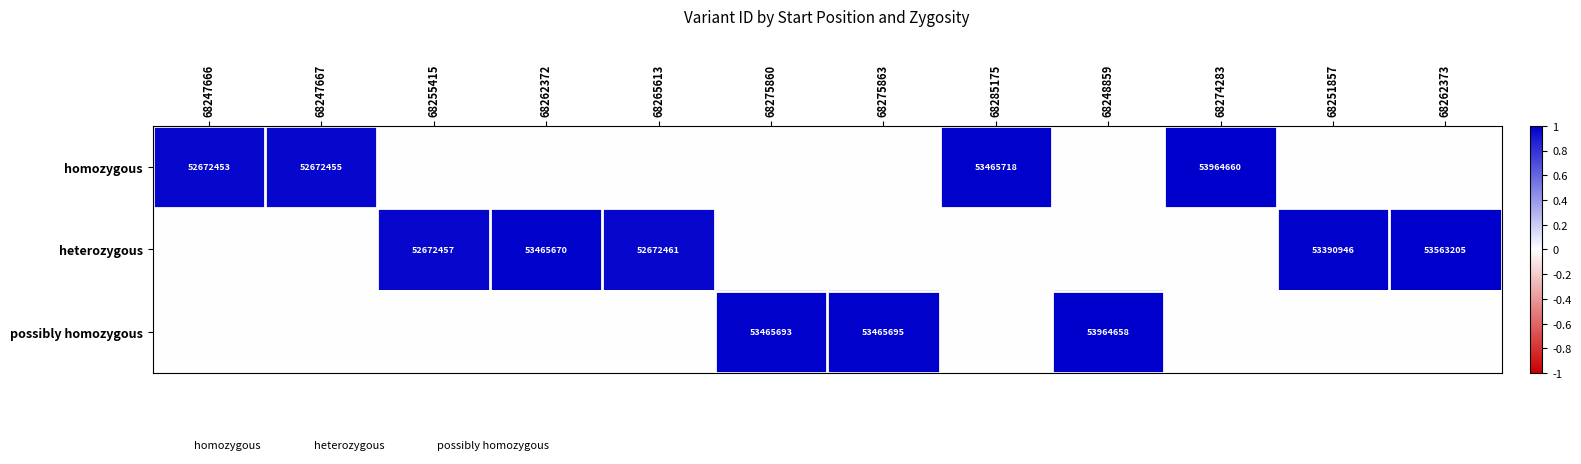

How many categories are shown in the chart?

12